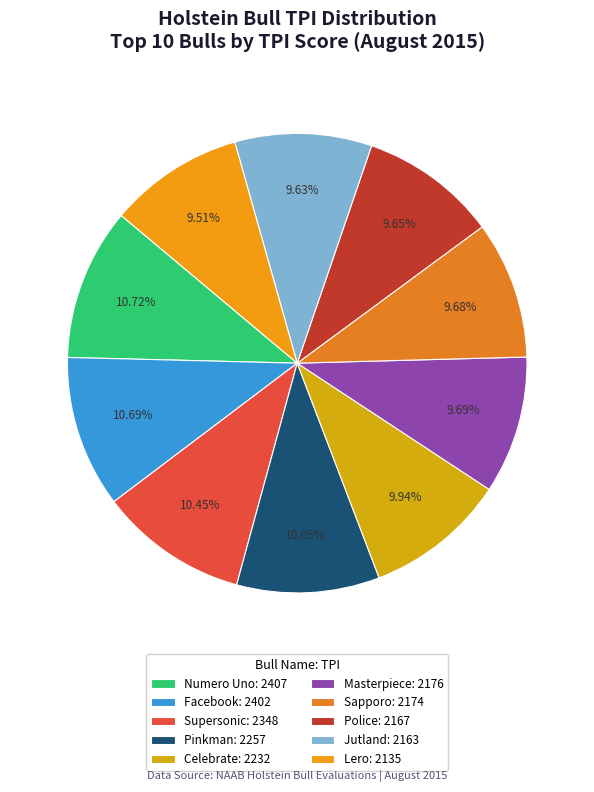

Is there any slice that represents more than half of the pie?

No